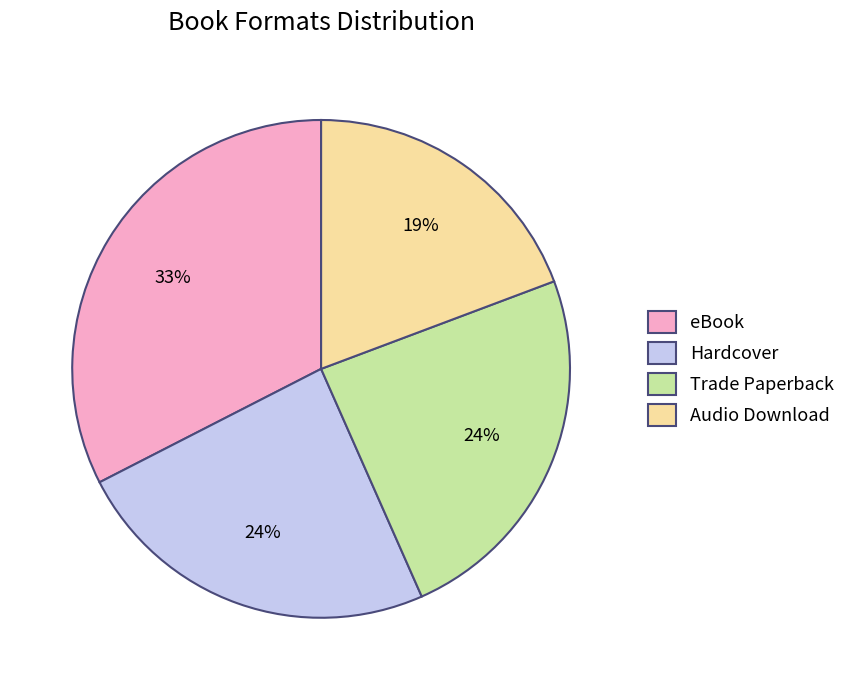

Is the sum of eBook and Trade Paperback greater than half?

Yes